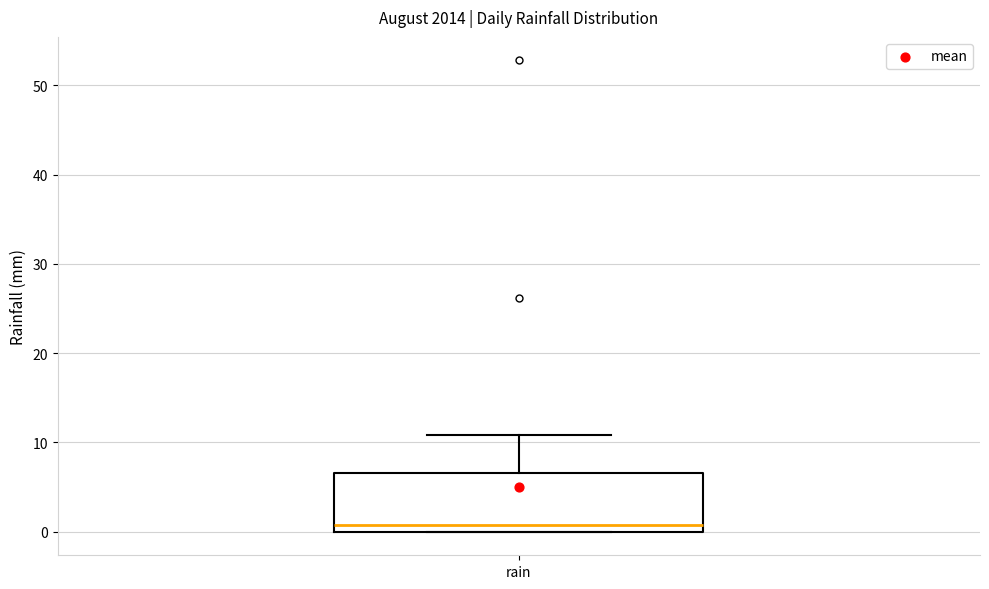

Read this box plot against the y-axis: the position of the median line, the range covered by the box, and the ends of both whiskers. The values are not printed on the chart, so give them approximately, as read against the axis.

median 1, box 0 to 7, whiskers 0 to 11